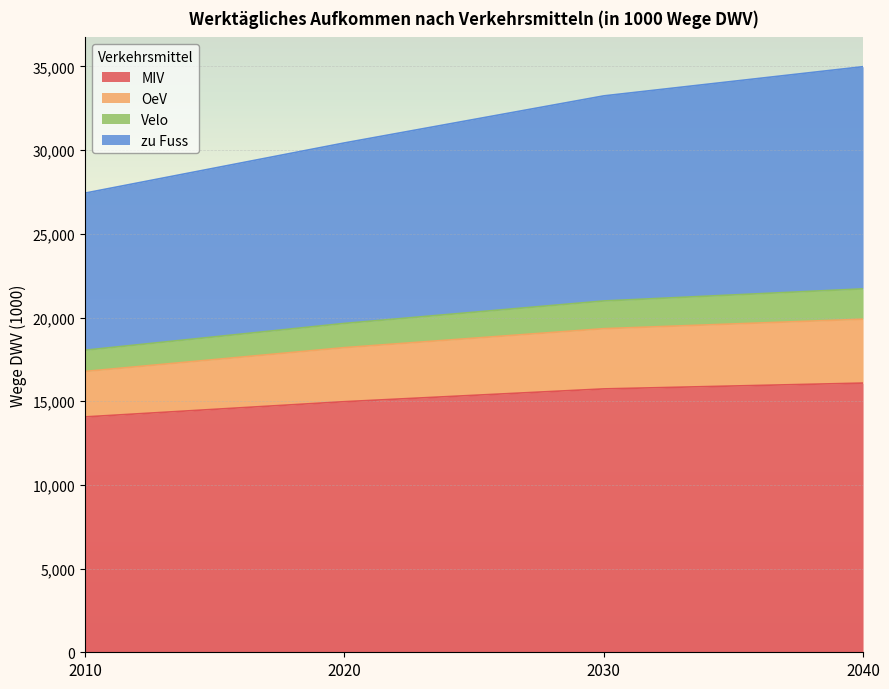

At which category does the chart reach its peak across all series?

2040